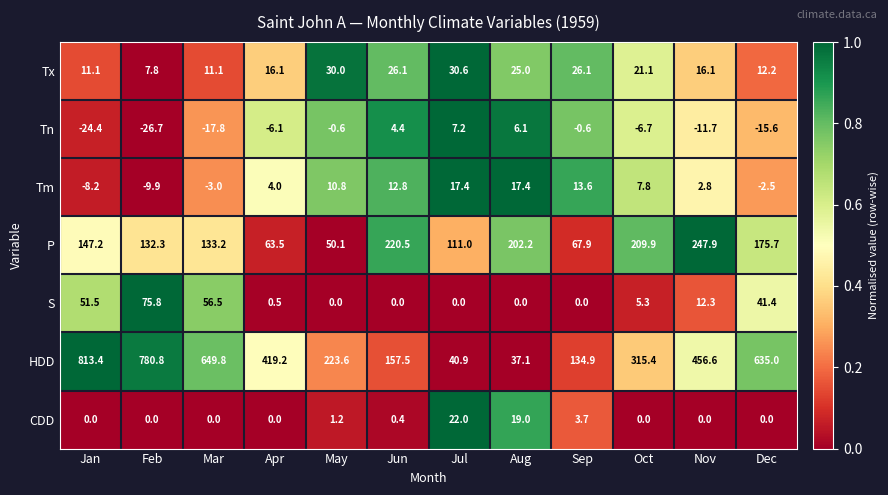

What is the maximum value shown in the chart?

813.4